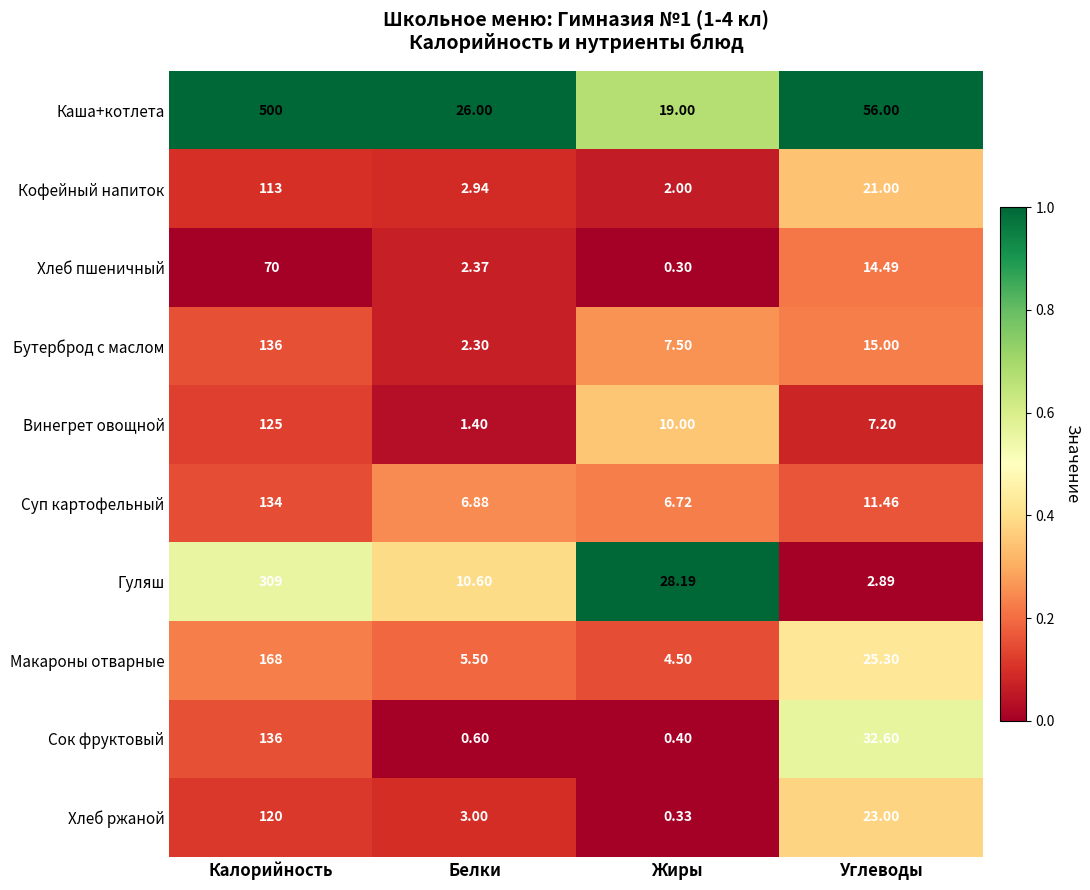

At which label does Винегрет овощной reach its peak?

Калорийность